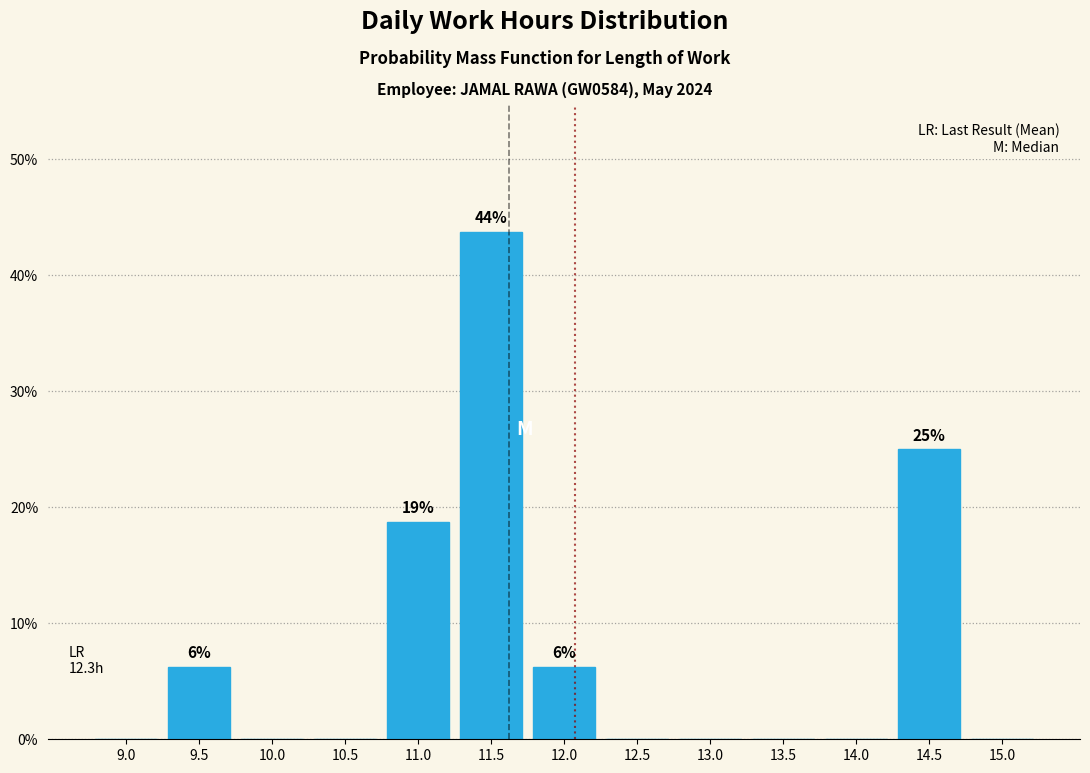

True or false: the data shows 0.0 at 15.0.

True